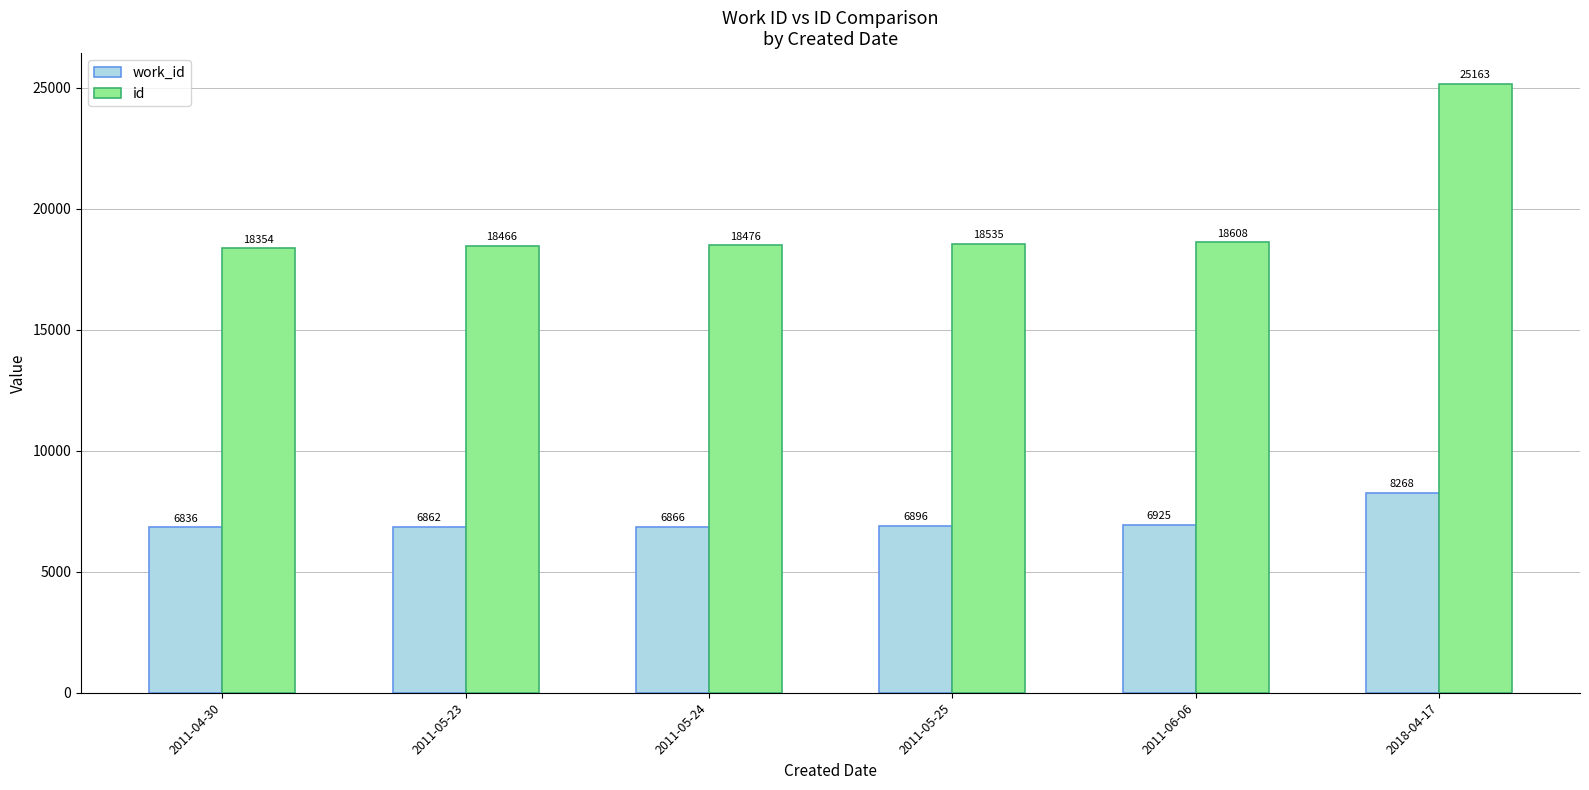

What is the difference between the maximum and minimum values in the work_id series?

1432